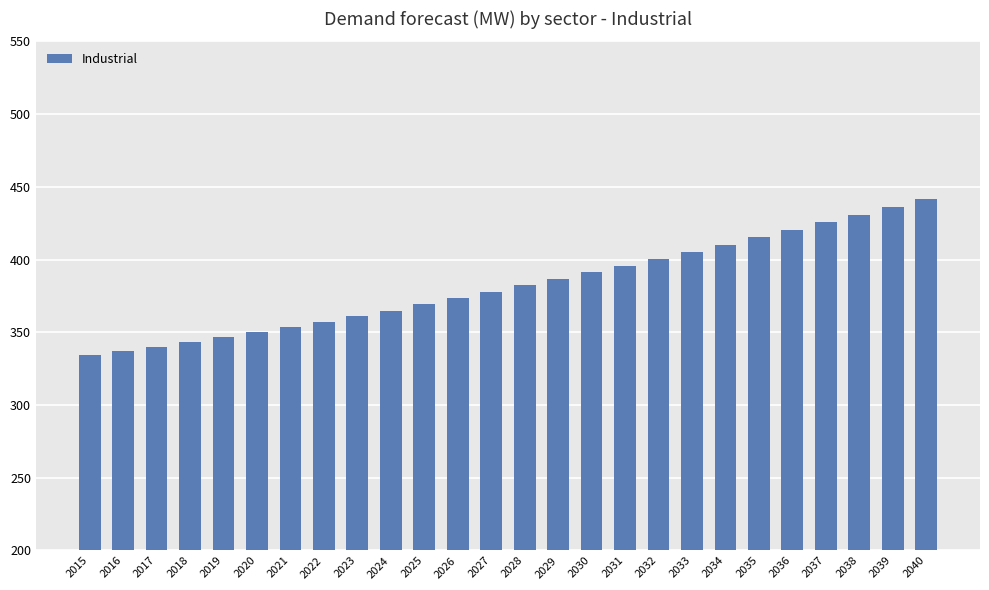

What is the value of the 16th bar from the left?

391.2